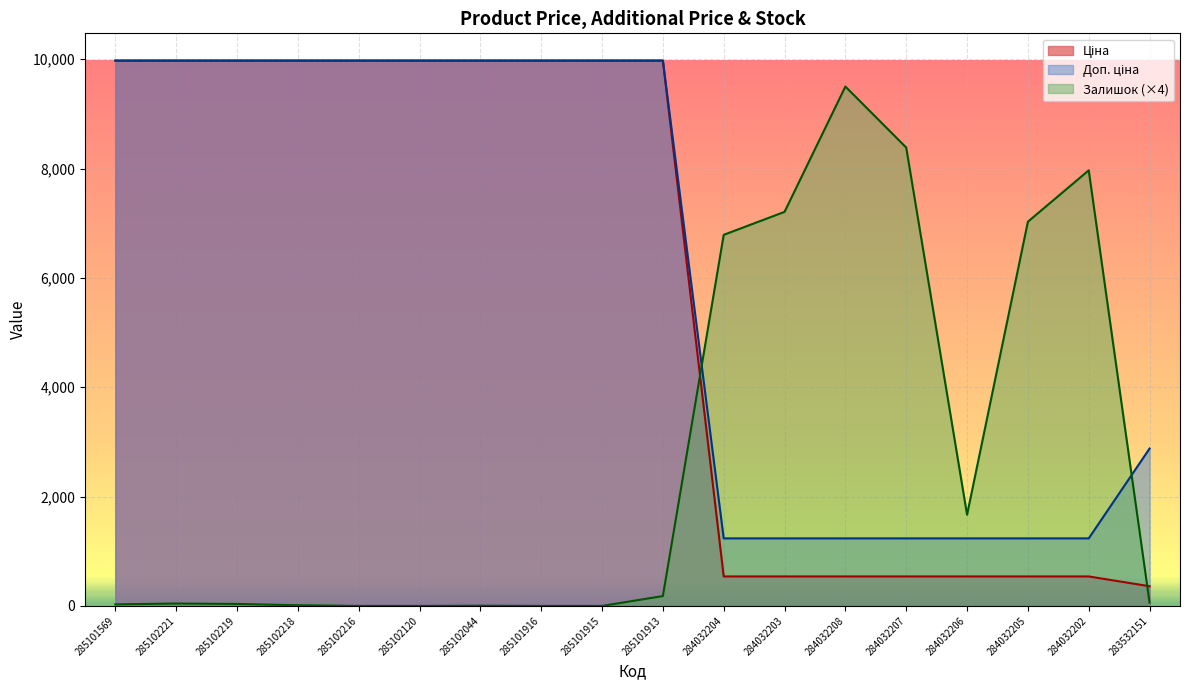

What is the difference between the maximum and minimum values in the Залишок series?

9500.0